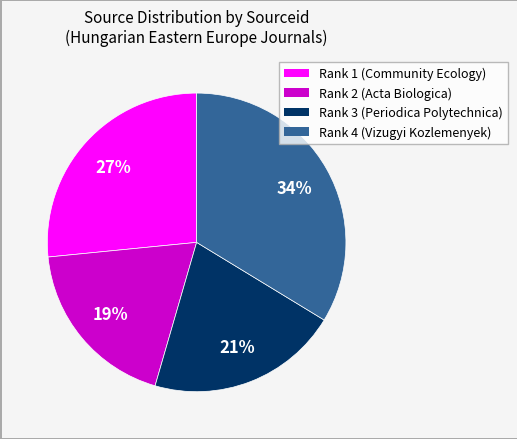

To the nearest percent, what is the average slice percentage?

25%